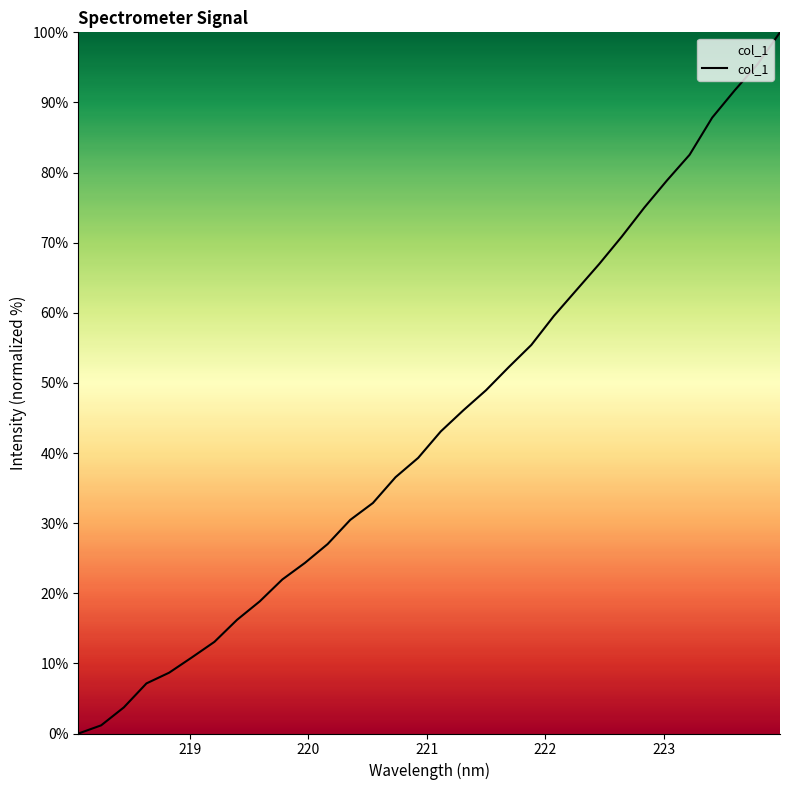

What is the greatest value displayed?

100.0